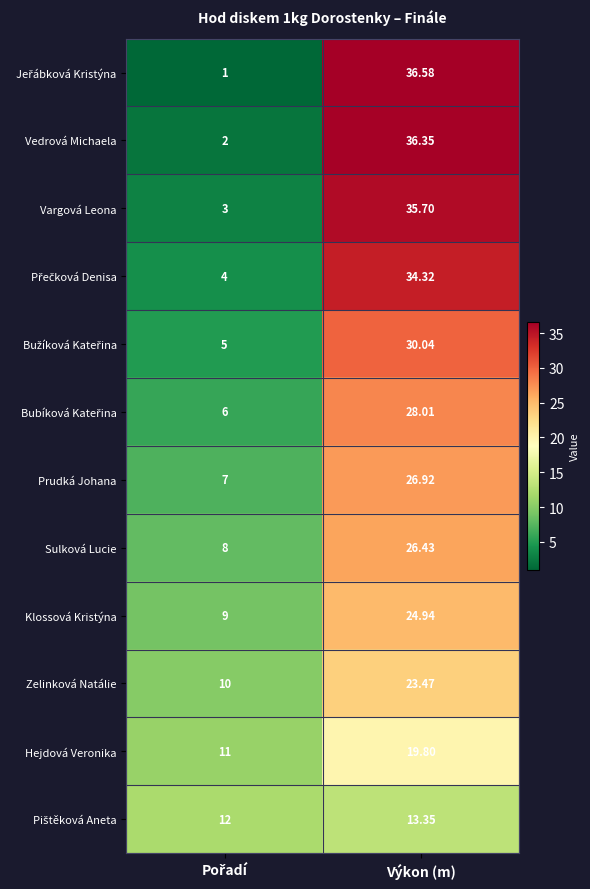

Which category has the highest value across all series?

Výkon (m)